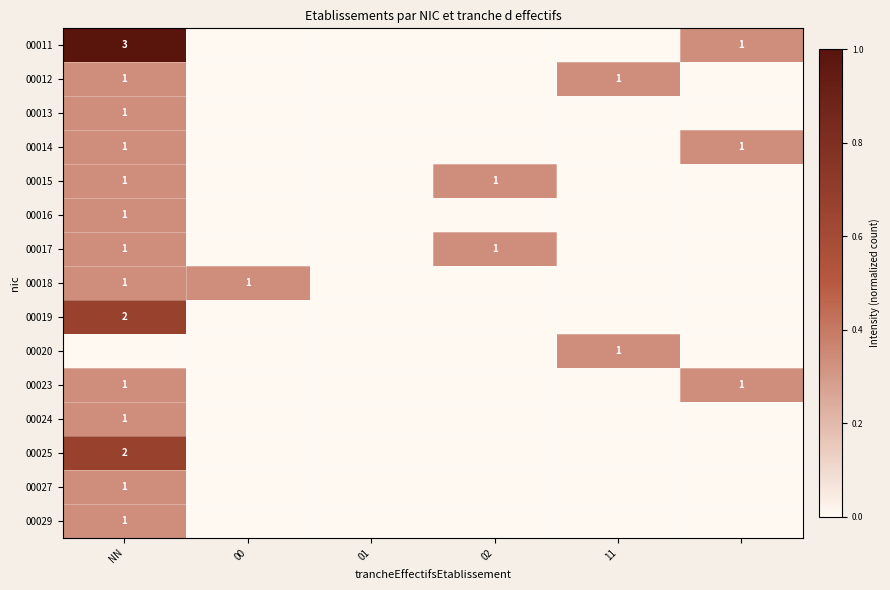

The 00018 series shows 2 at NN. True or false?

False